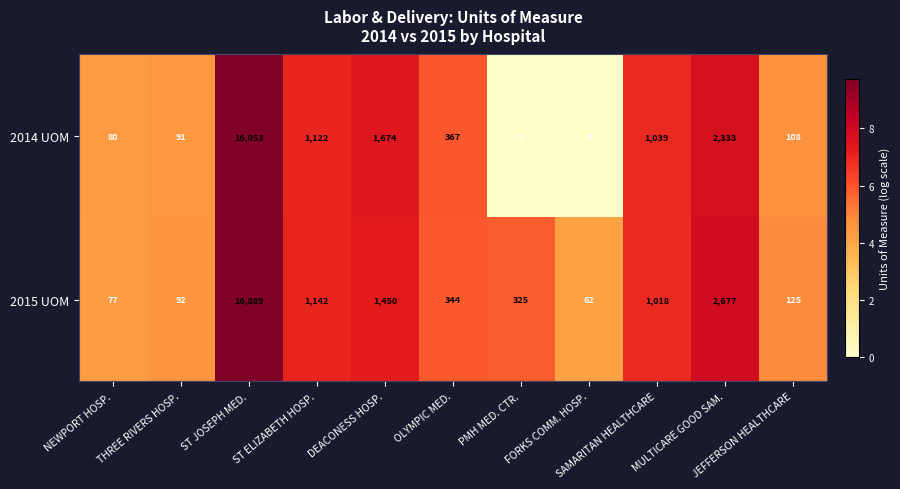

What is the maximum value for 2014 UOM?

16053